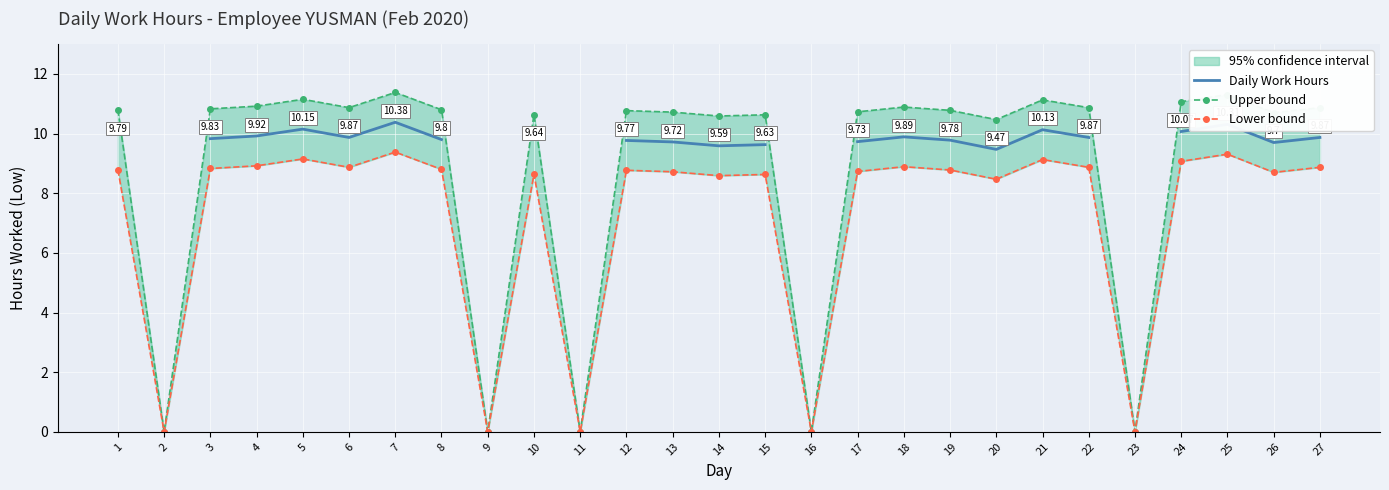

Where is Upper bound nearest to the value 5?

2